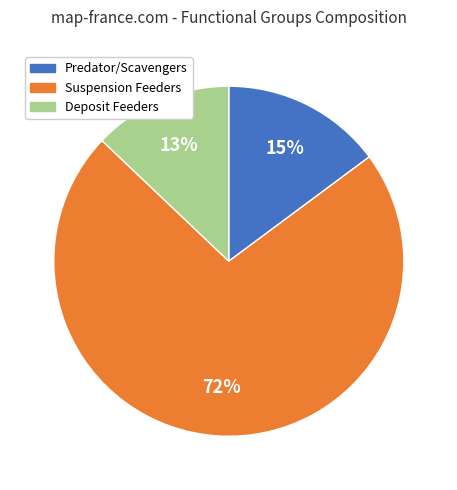

Count the number of slices in the pie.

3